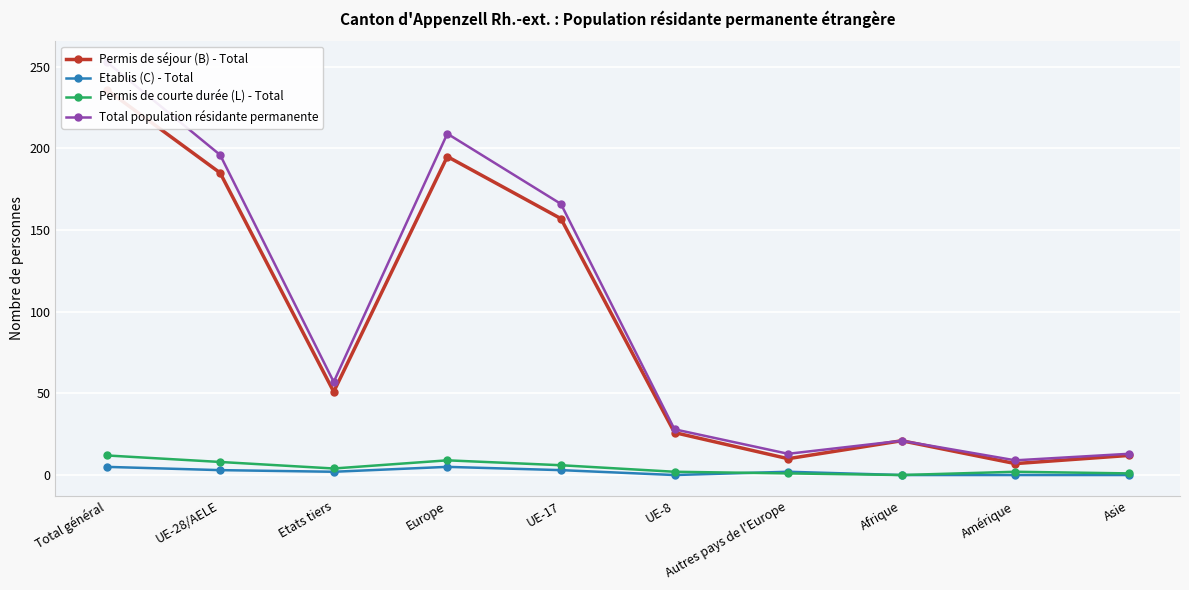

What is the label of the 2nd point from the right?

Amérique